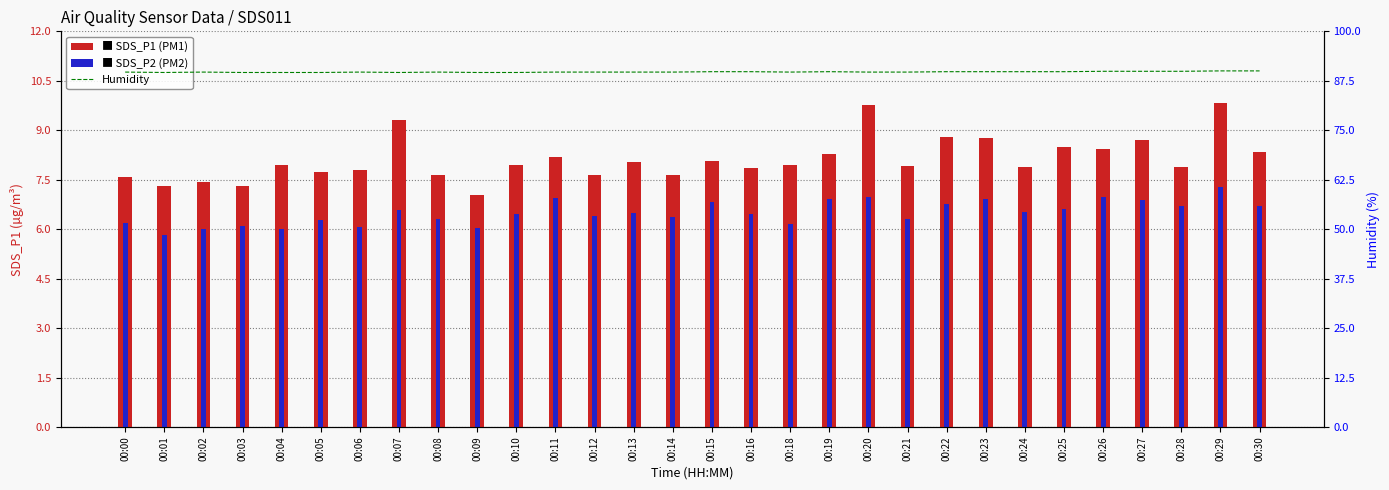

What is the sum of the Humidity values at 00:01 and 00:12?

179.3